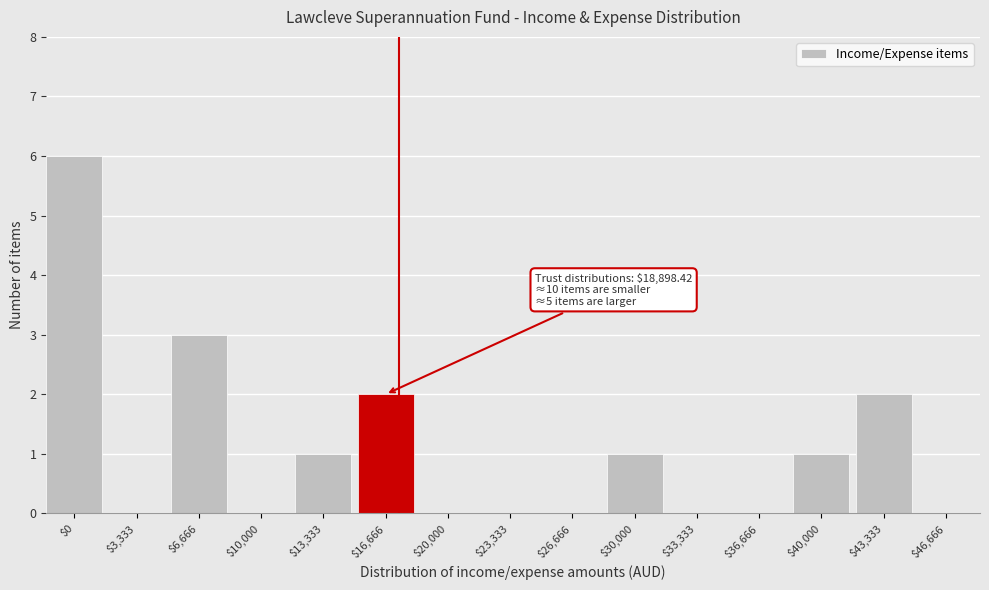

True or false: the data shows 0 at $46,666.

True